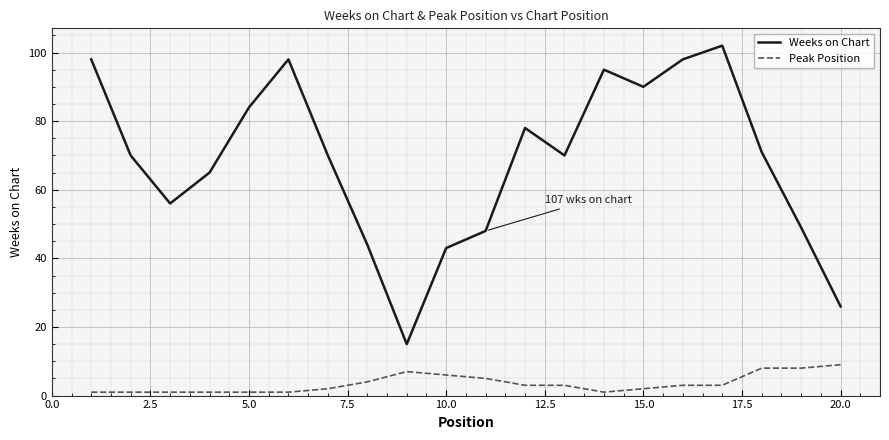

What is the difference between the maximum and minimum values in the Weeks on Chart series?

87